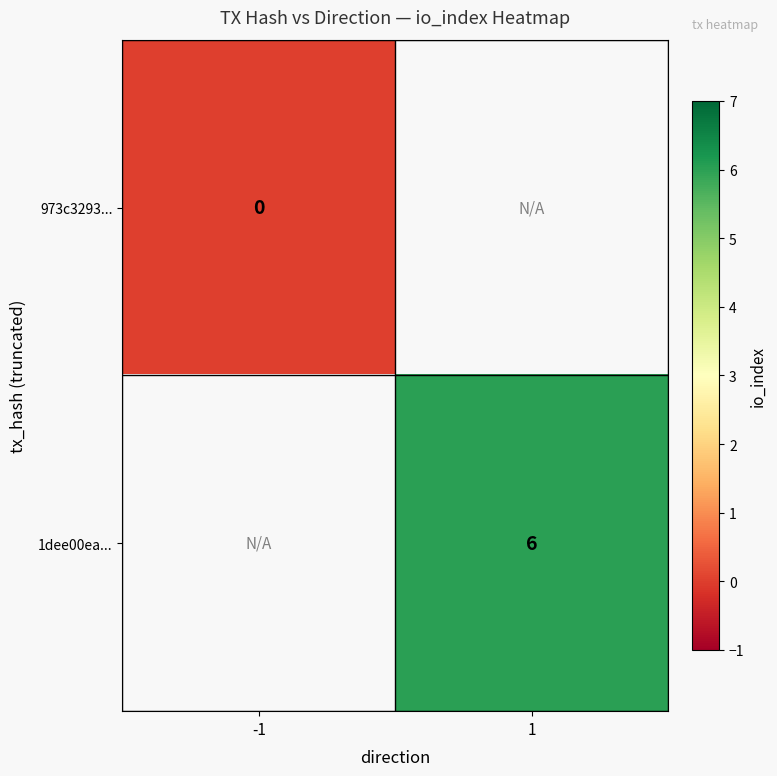

Which label corresponds to the largest value in the chart?

1